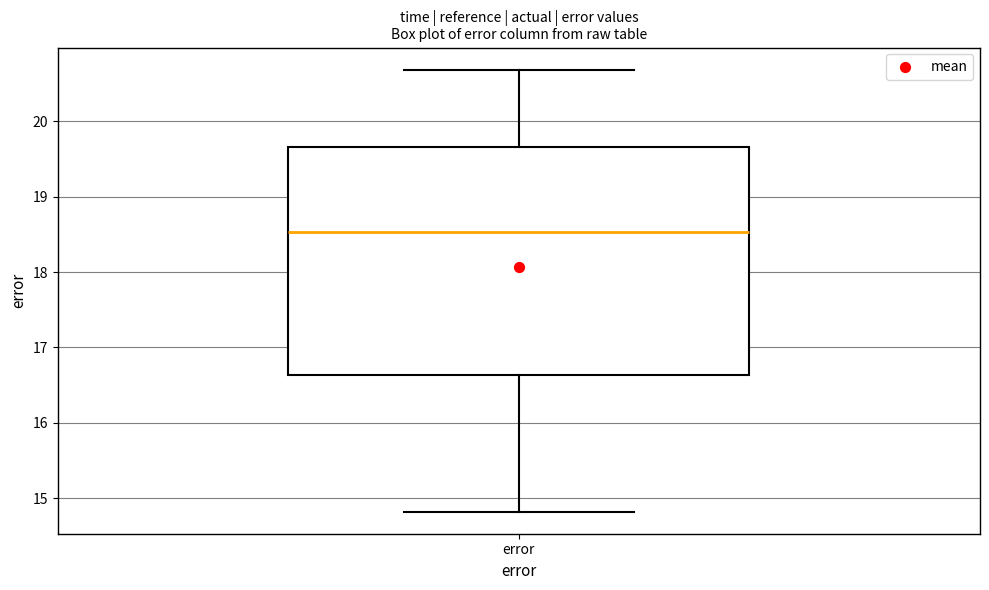

Transcribe this box plot: give where the median line is, the range the box spans, and where the two whiskers end, as read against the y-axis. The values are not printed on the chart, so give them approximately, as read against the axis.

median 18.5, box 16.6 to 19.7, whiskers 14.8 to 20.7